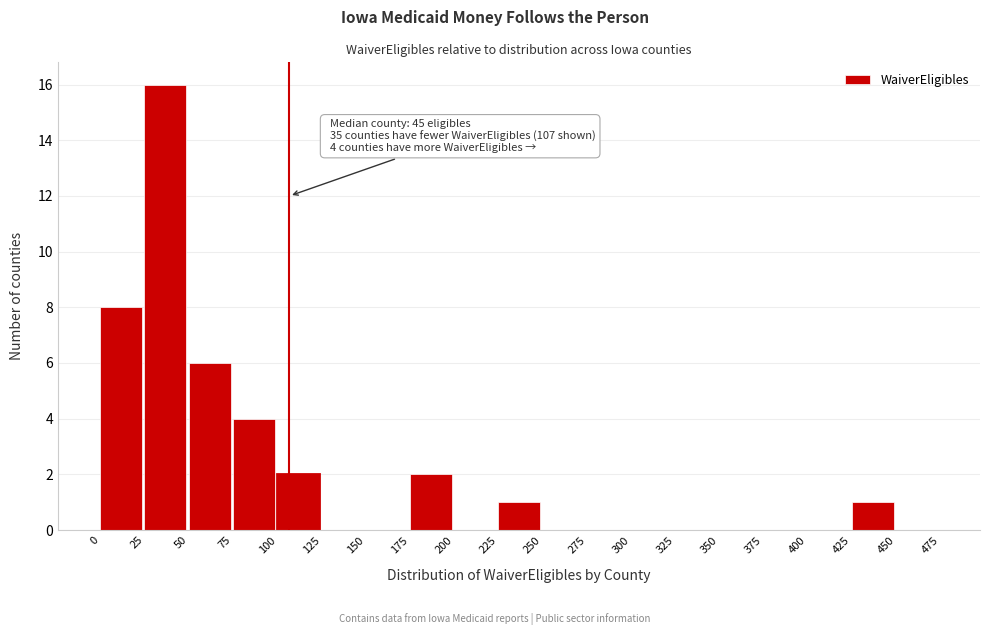

Over which range of the x-axis is the bar tallest?

25 to 50